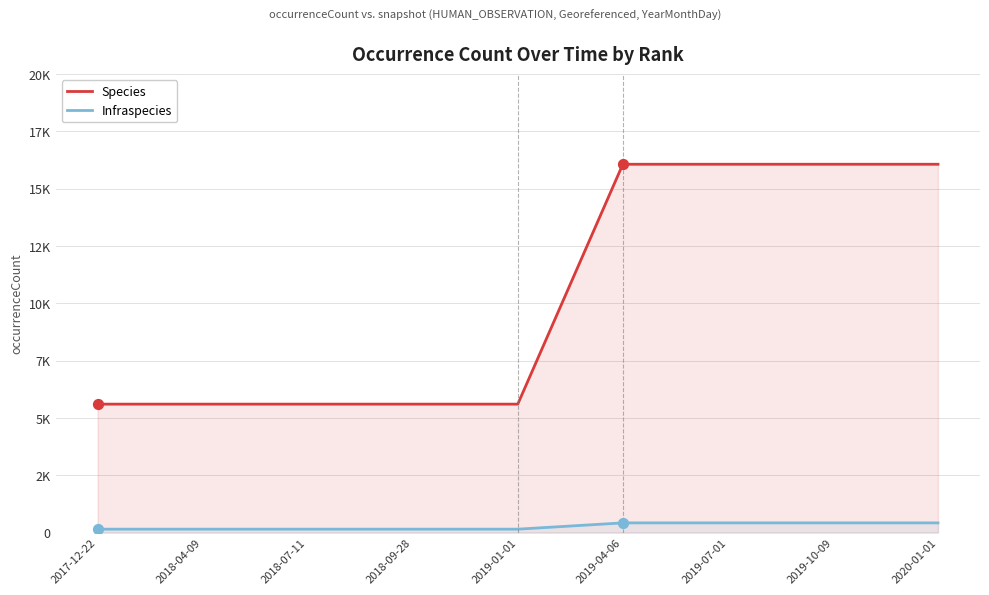

At how many categories does at least one series exceed 3286?

9